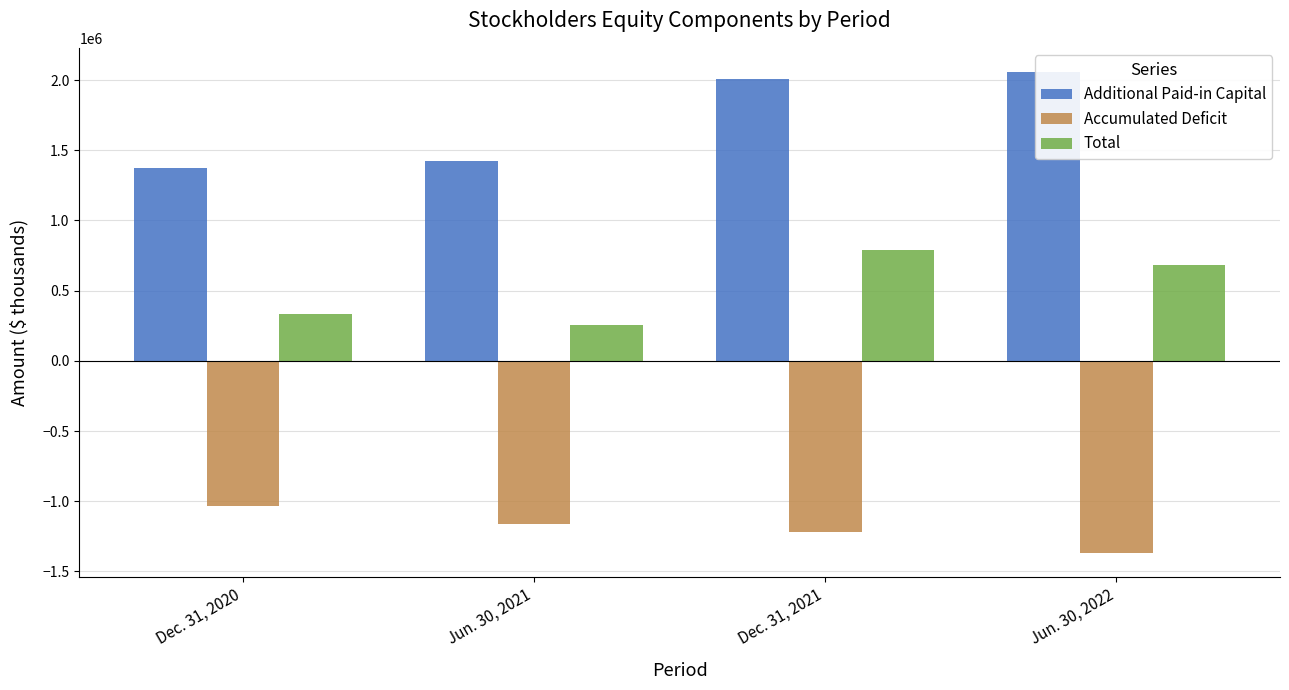

Reading left to right, transcribe all the data shown in this chart.

Additional Paid-in Capital: 1372083	1423357	2009945	2058103
Accumulated Deficit: -1036869	-1165305	-1218092	-1370985
Total: 335491	258245	790987	681886